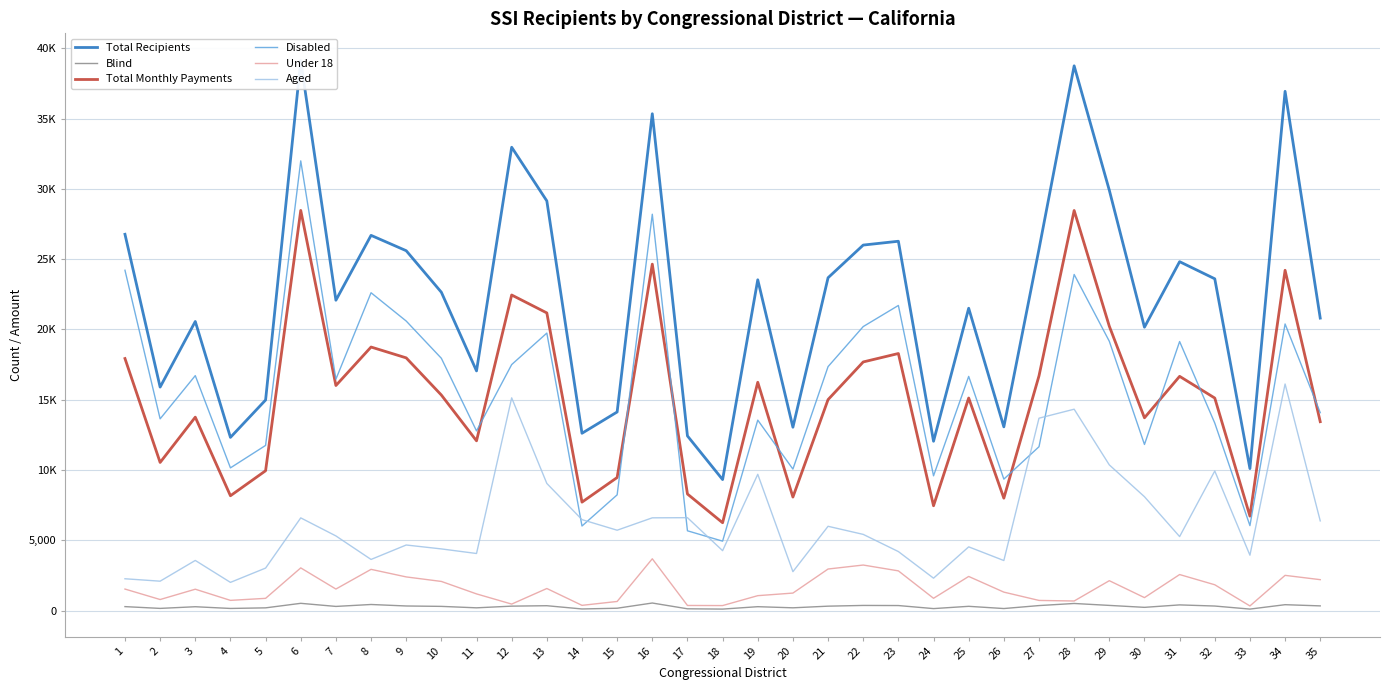

Which series has the largest range (max minus min)?

Total Recipients